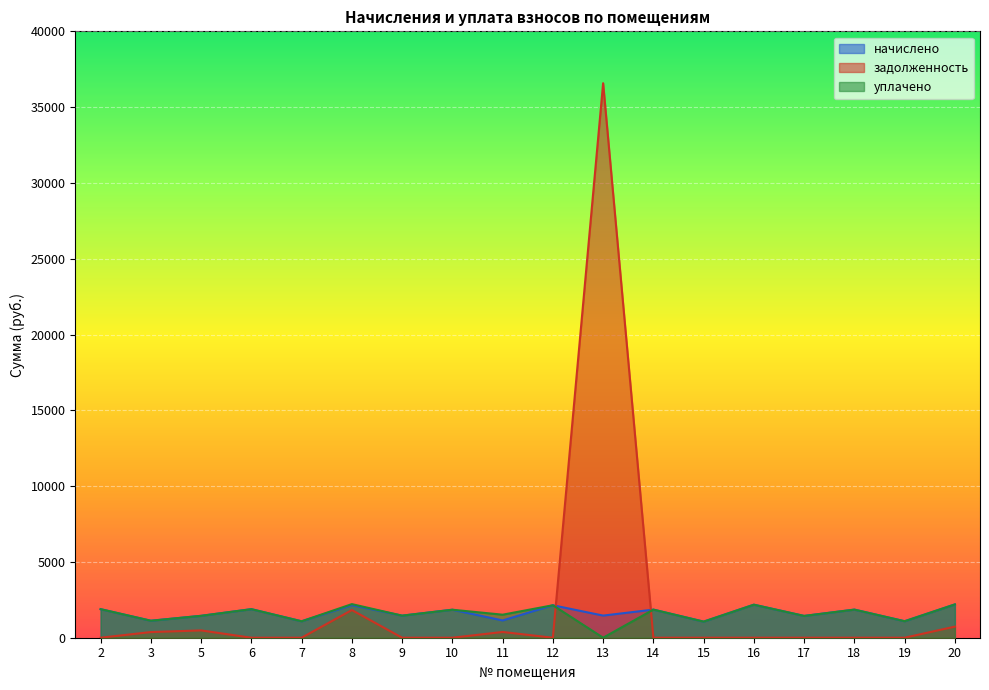

Which series has the largest range (max minus min)?

задолженность